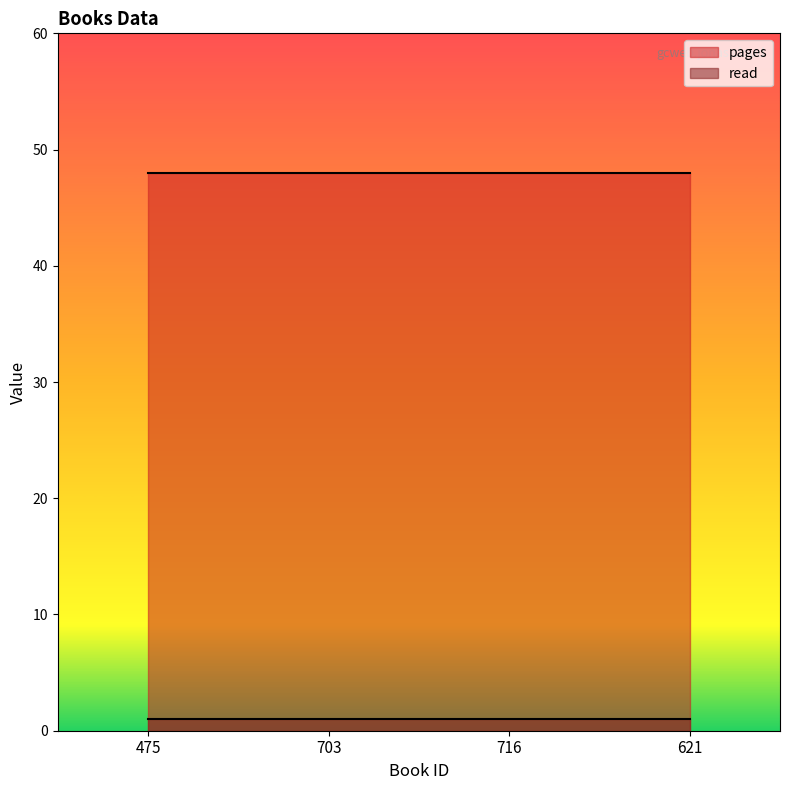

What are all the series names shown in the legend?

pages, read